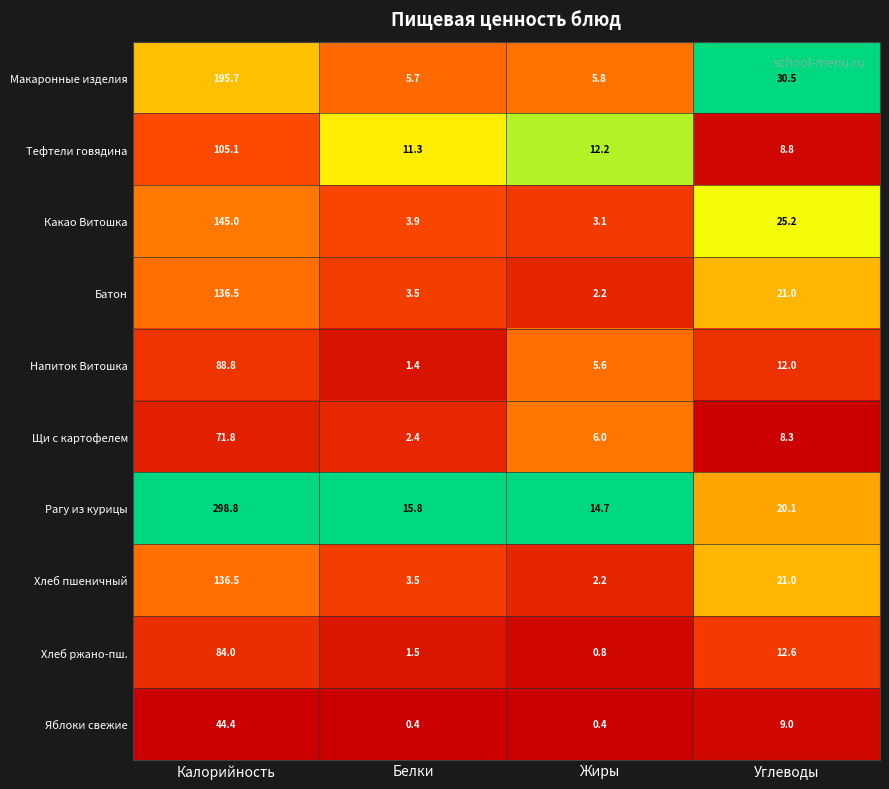

What is the spread (max minus min) of values at Белки?

15.4